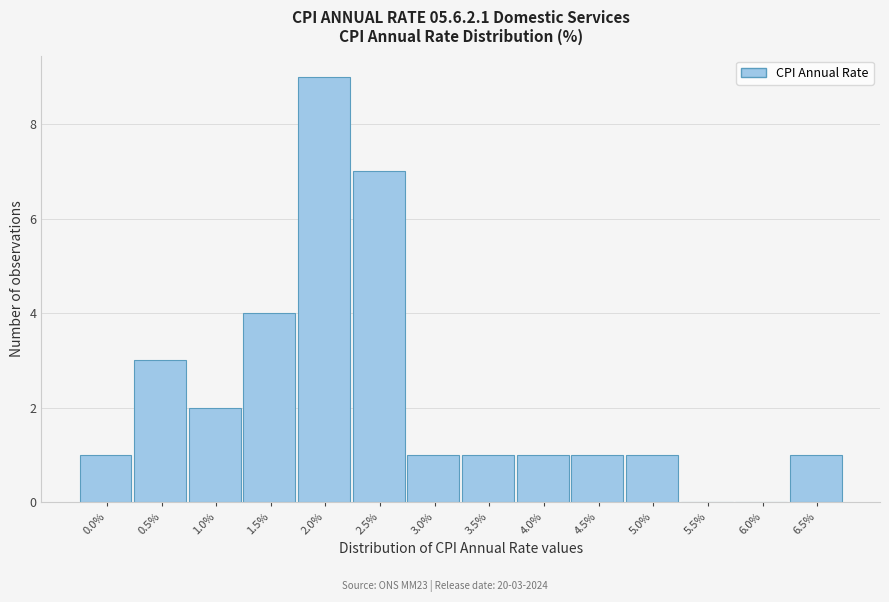

Reading right to left, extract all data points from this chart.

6.5%=1	6.0%=0	5.5%=0	5.0%=1	4.5%=1	4.0%=1	3.5%=1	3.0%=1	2.5%=7	2.0%=9	1.5%=4	1.0%=2	0.5%=3	0.0%=1